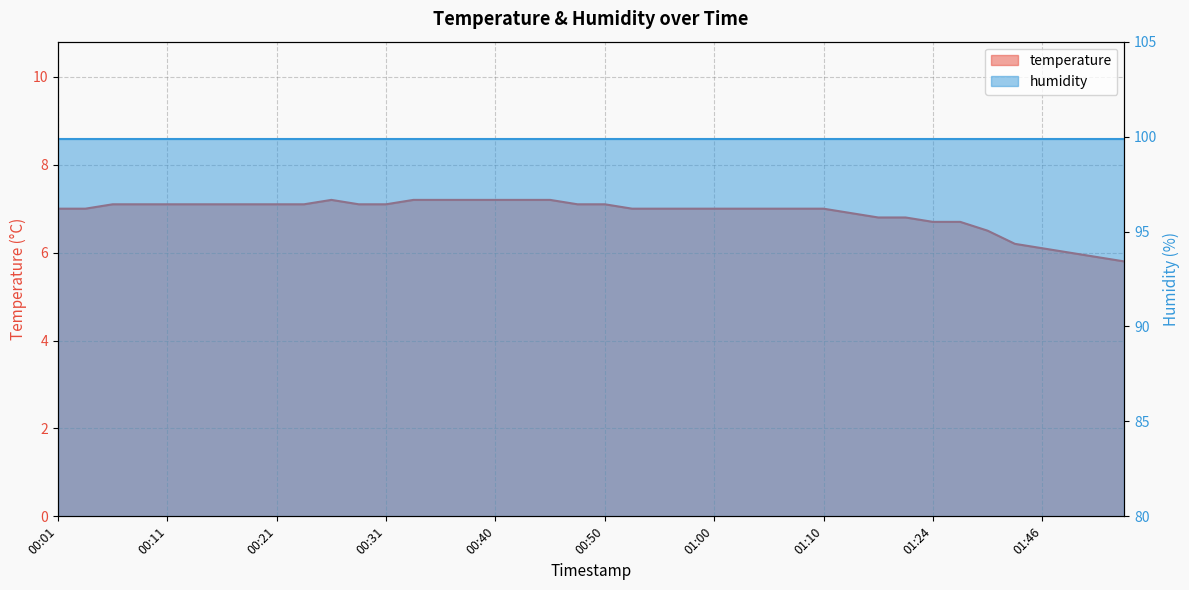

Read the value at 01:57.

5.8